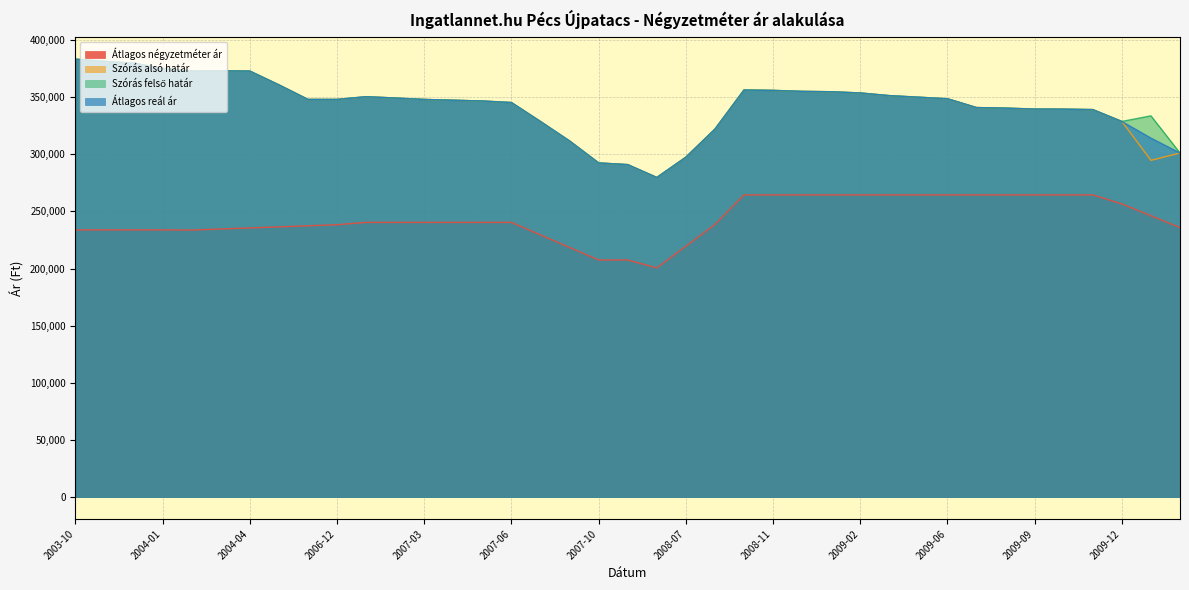

What is the label of the 8th point from the right?

2009-07